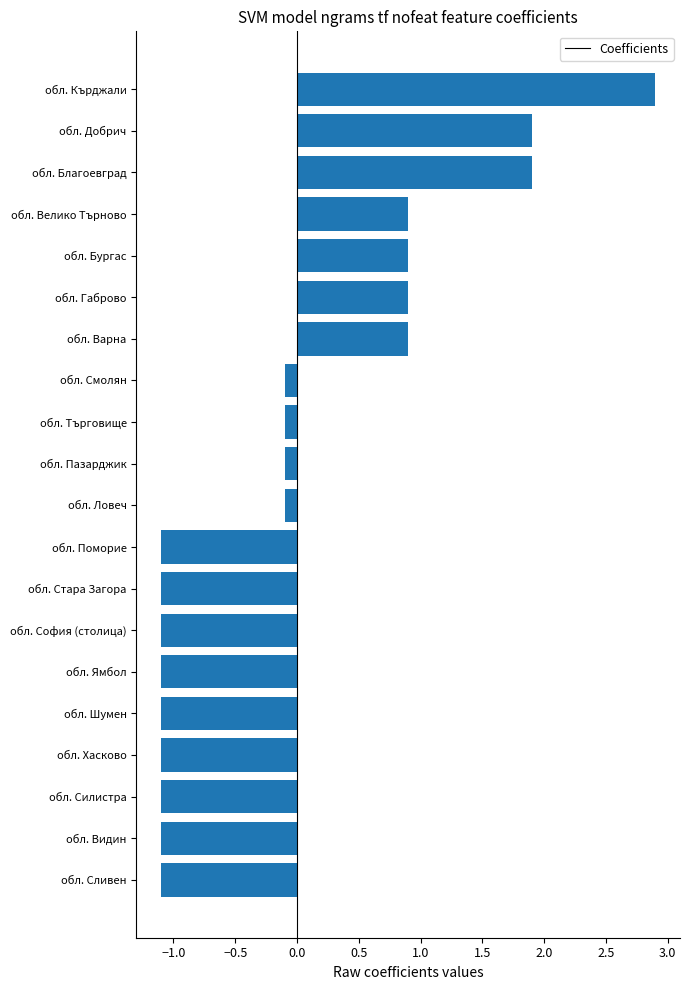

Read the value at обл. Силистра.

-1.1